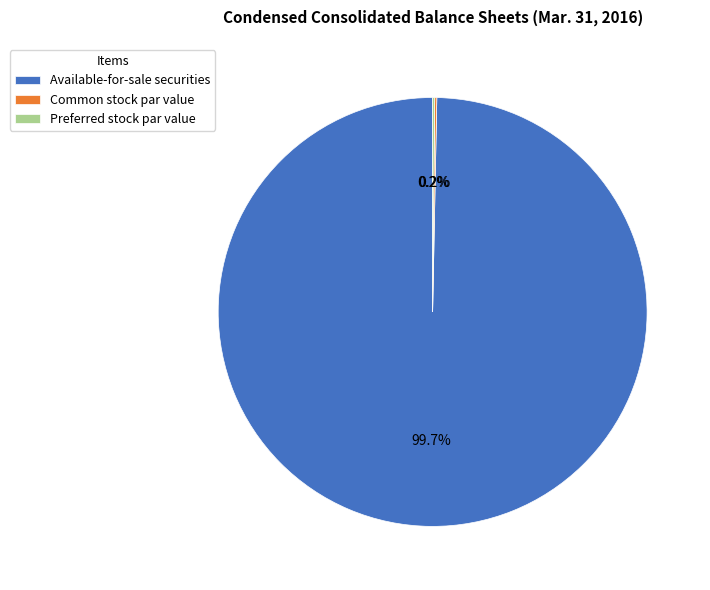

What is the majority slice?

Available-for-sale securities